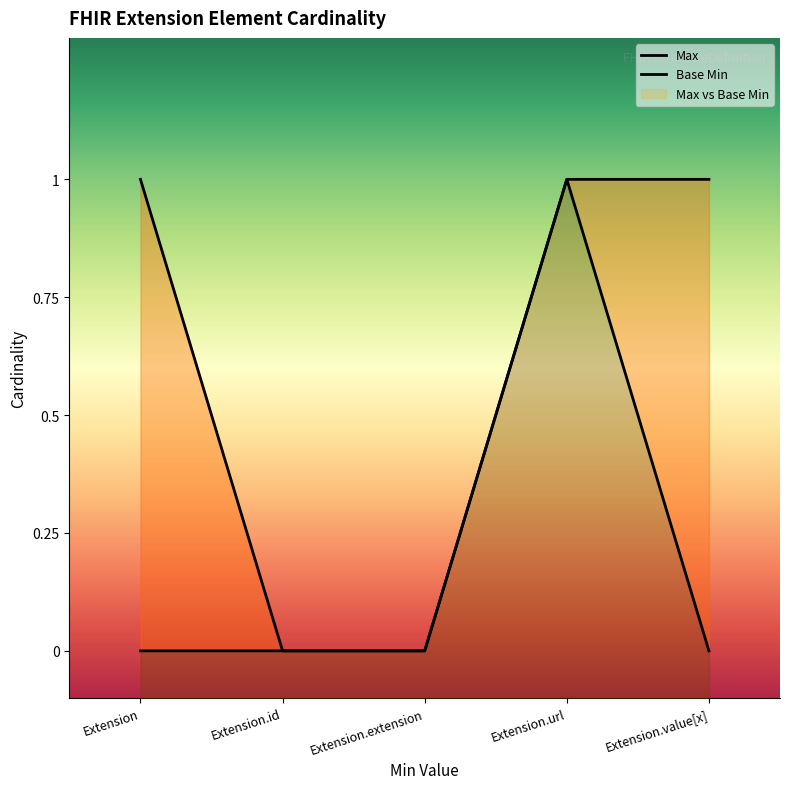

Which series has the largest range (max minus min)?

Max